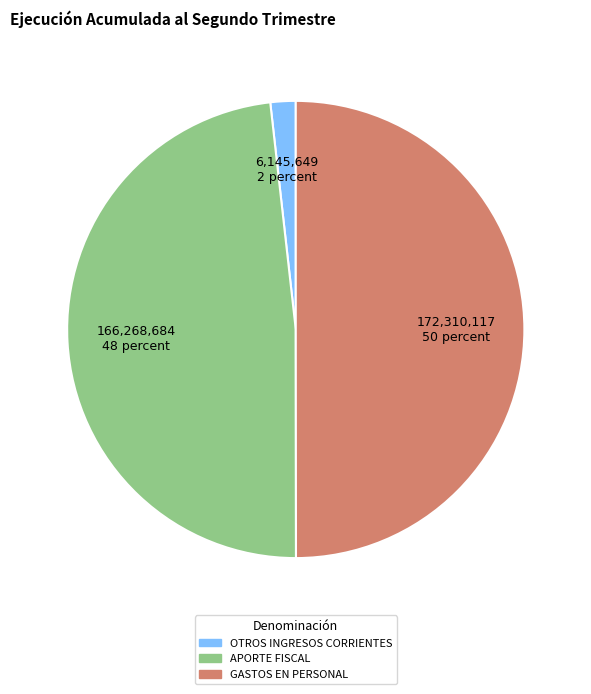

Which category has the smallest portion of the pie?

OTROS INGRESOS CORRIENTES